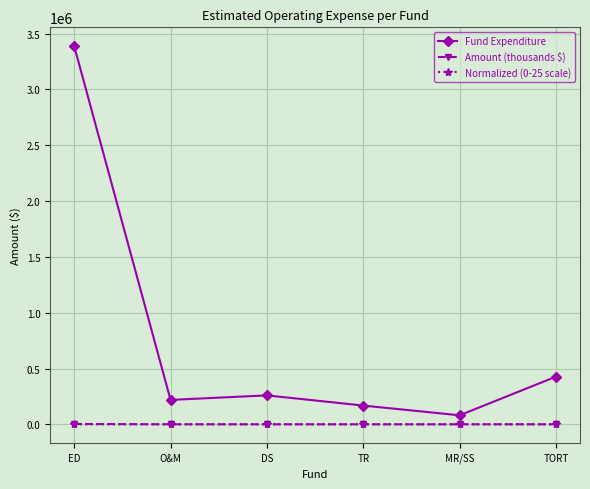

Which series changed the most between ED and O&M?

Fund Expenditure